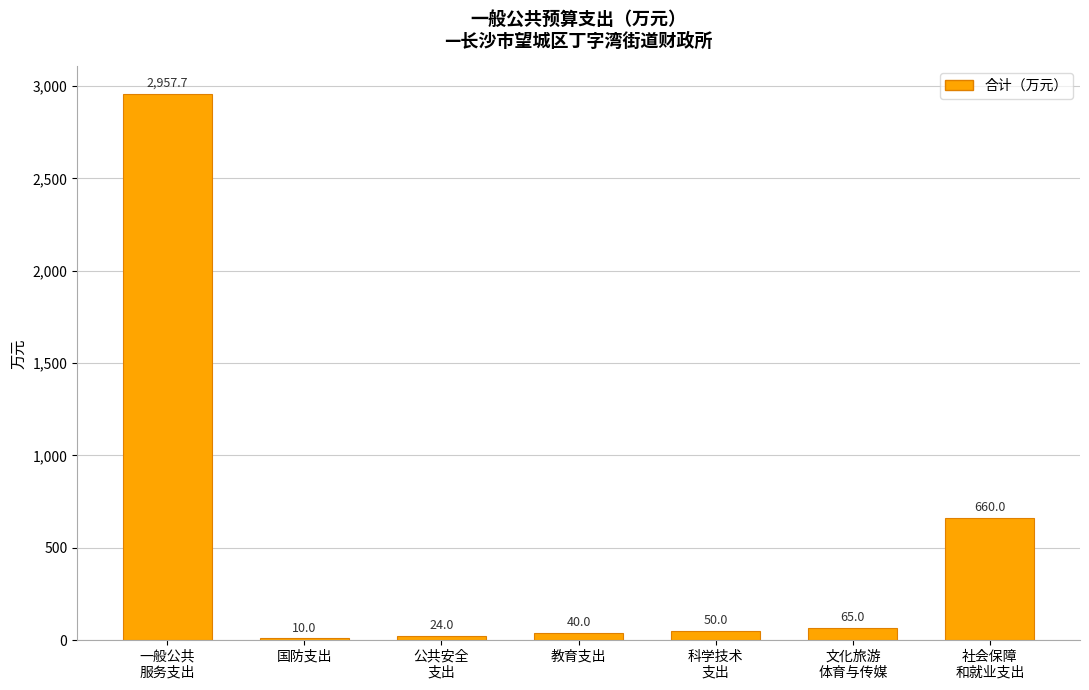

What is the minimum value shown in the chart?

10.0